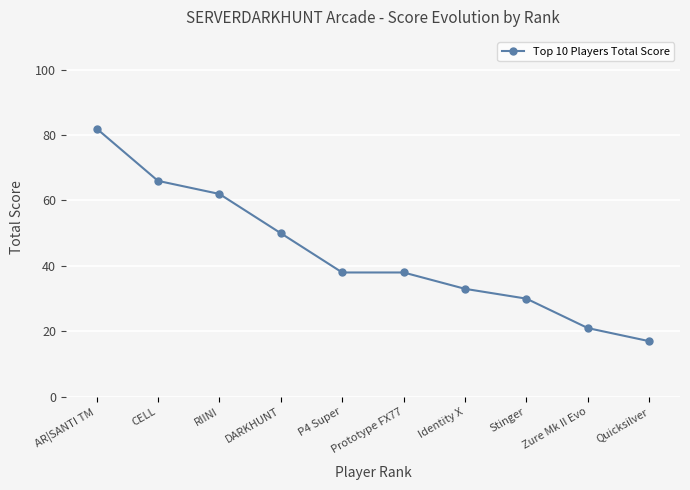

How many lines are shown in the chart?

1